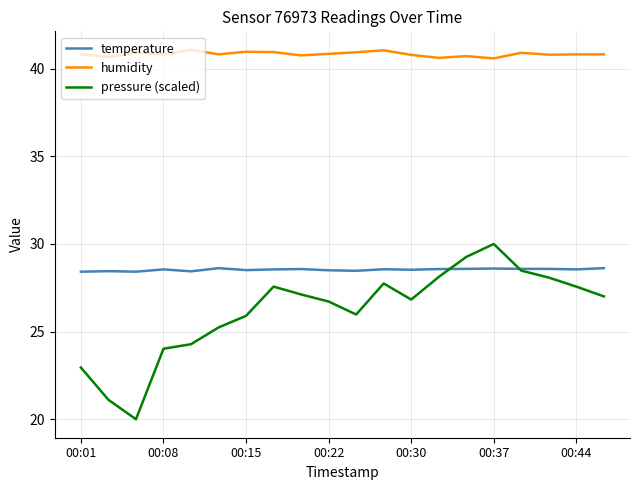

What is the sum of all pressure (scaled) values?

524.0